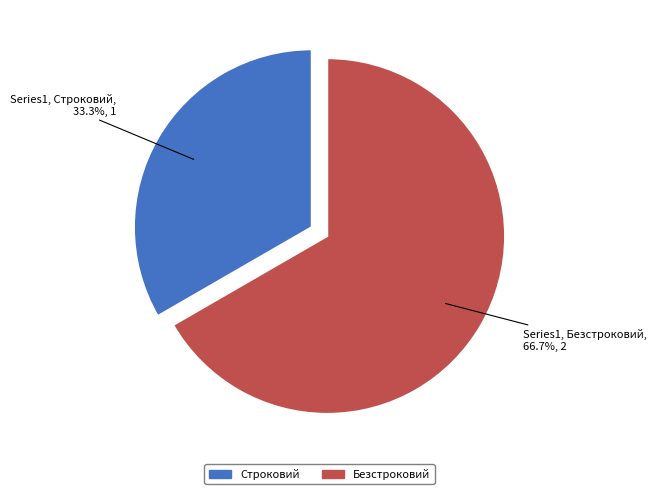

Rank the categories by value from lowest to highest.

Строковий, Безстроковий